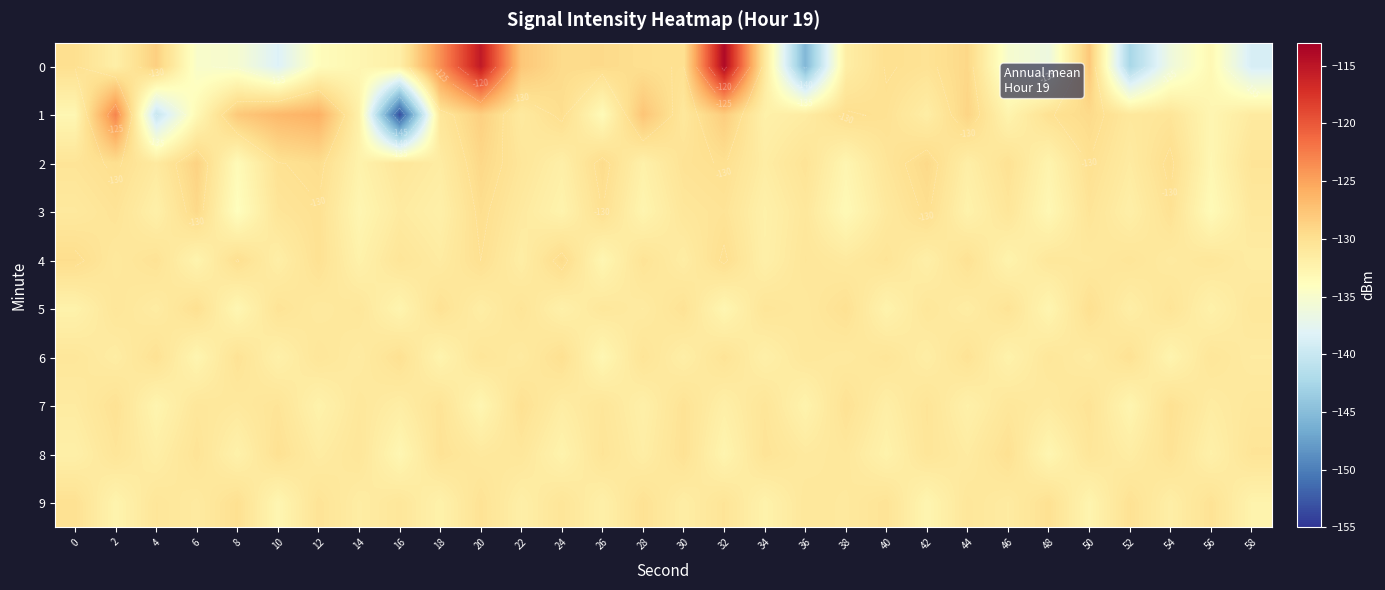

The value of 6 at 10 is -62.9. True or false?

False